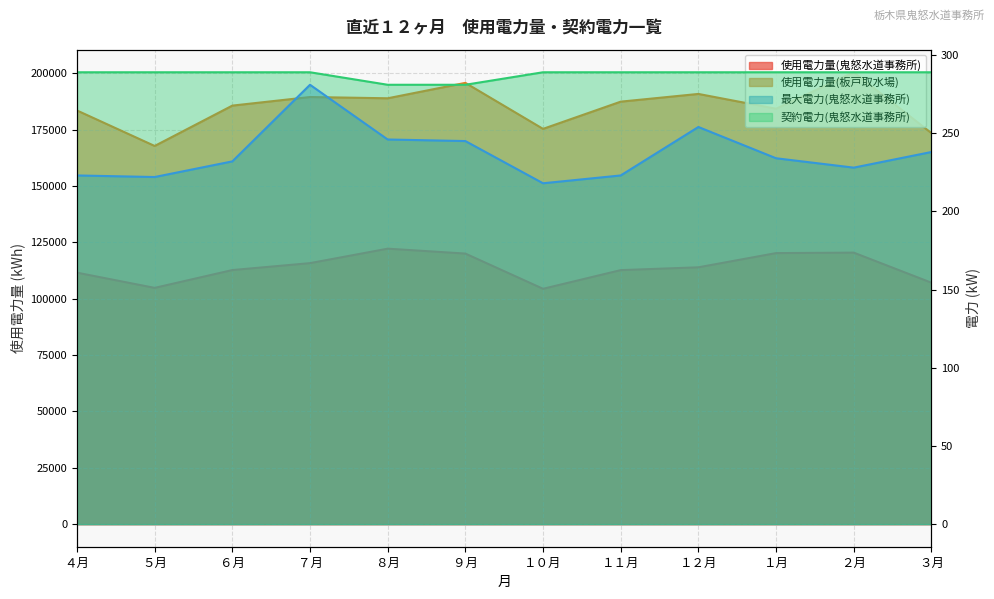

Which label corresponds to the smallest value in the chart?

１０月